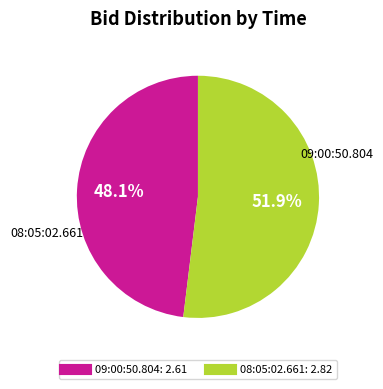

Which has a higher value, 09:00:50.804 or 08:05:02.661?

08:05:02.661